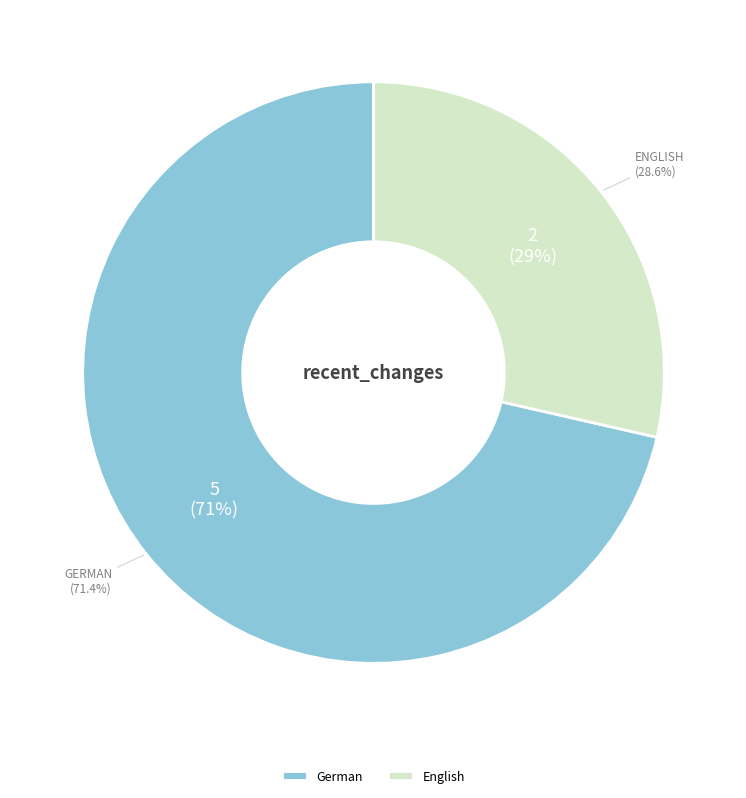

Do English and German together represent more than half of the pie?

Yes